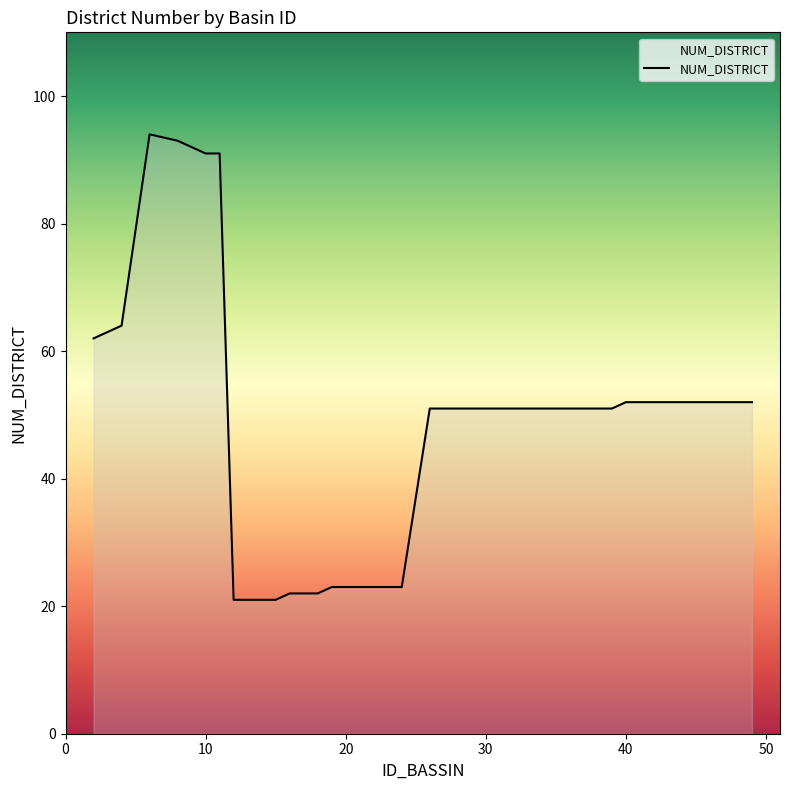

What is the difference between the maximum and minimum values?

73